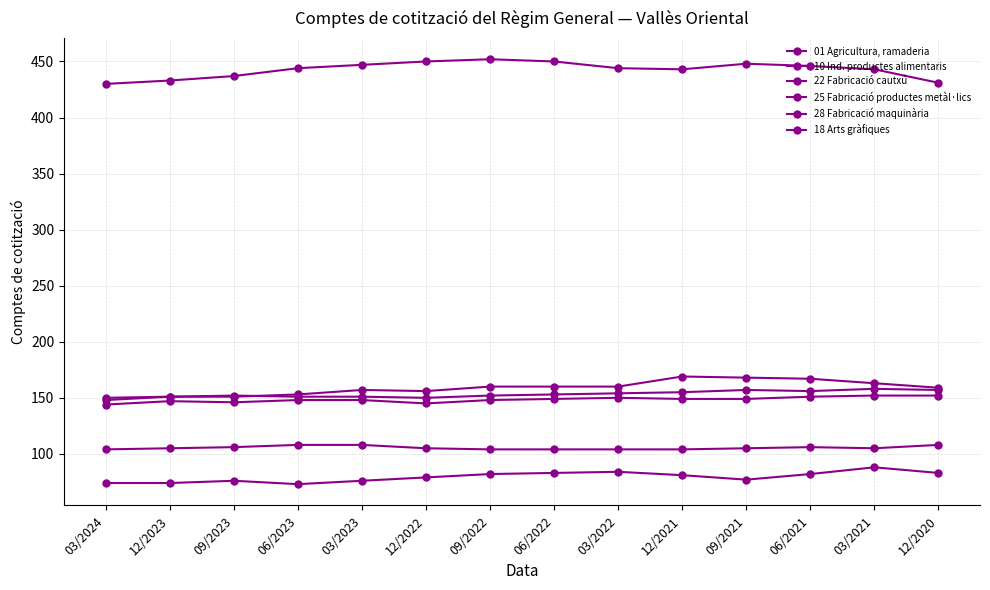

Where is the first local maximum for 18 Arts gràfiques?

06/2021